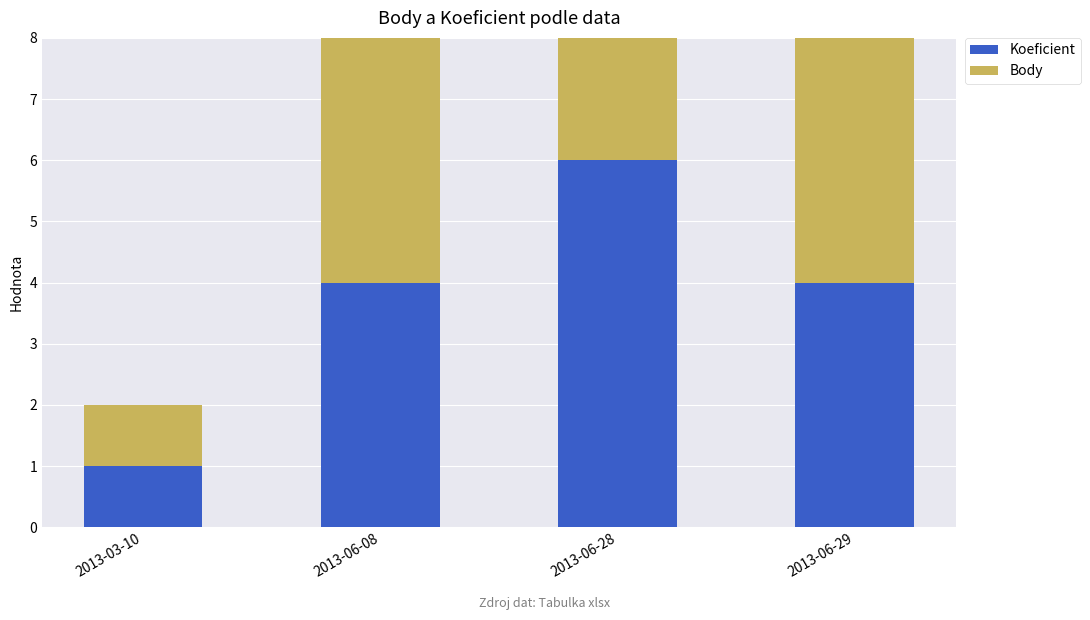

What is the sum of the Koeficient values at 2013-06-08 and 2013-03-10?

5